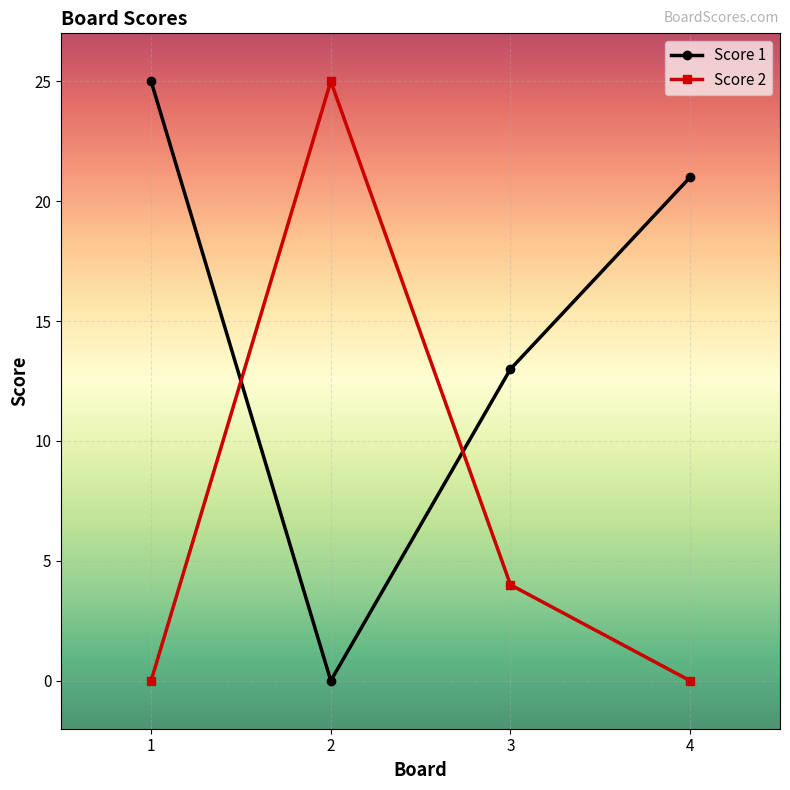

What is the highest value of the Score 1 series?

25